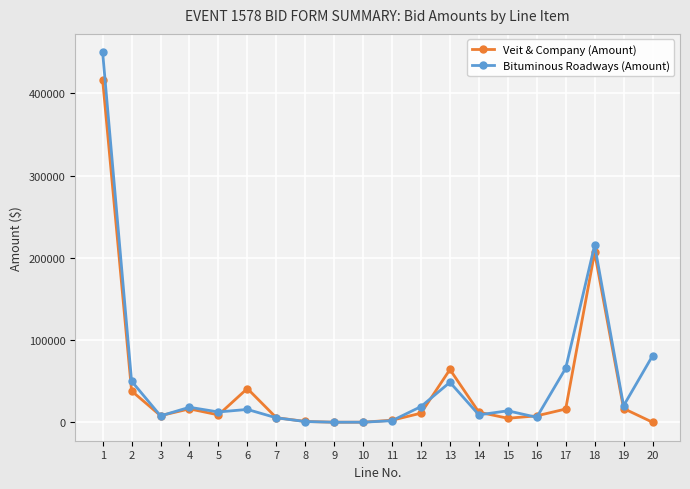

What is the sum of the Bituminous Roadways (Amount) values at 11 and 15?

15834.0